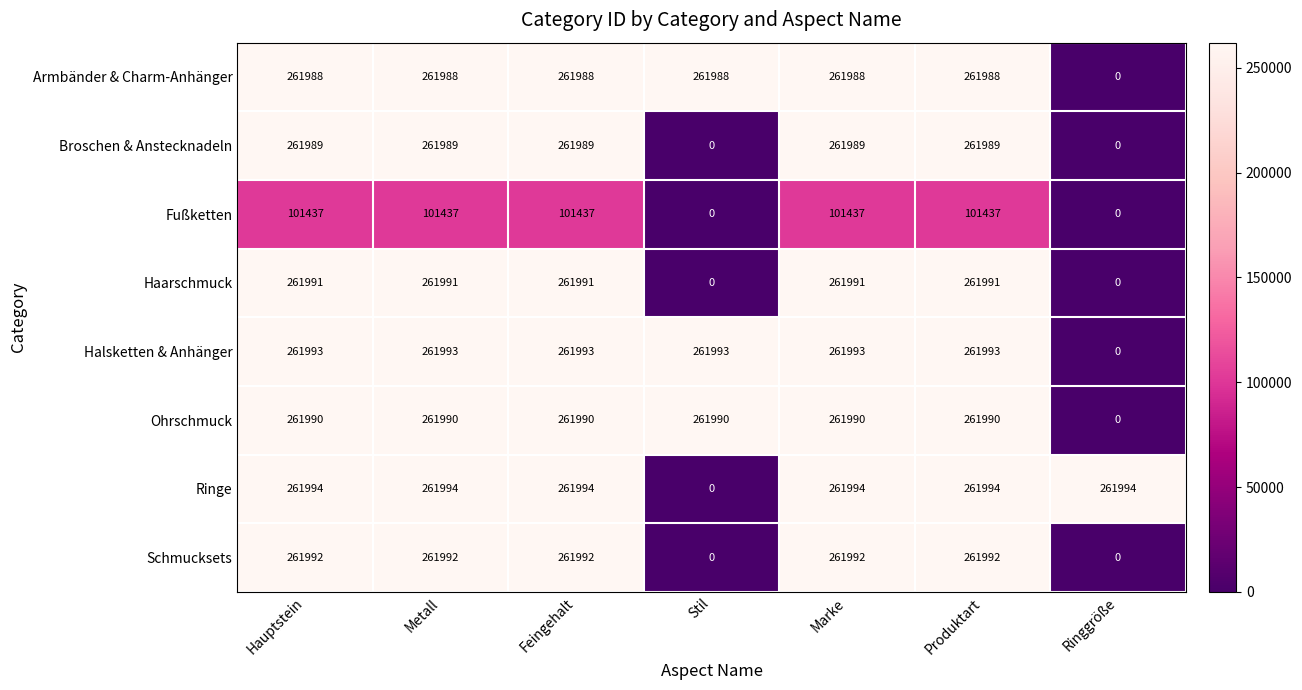

The Schmucksets series shows 261992 at Feingehalt. True or false?

True